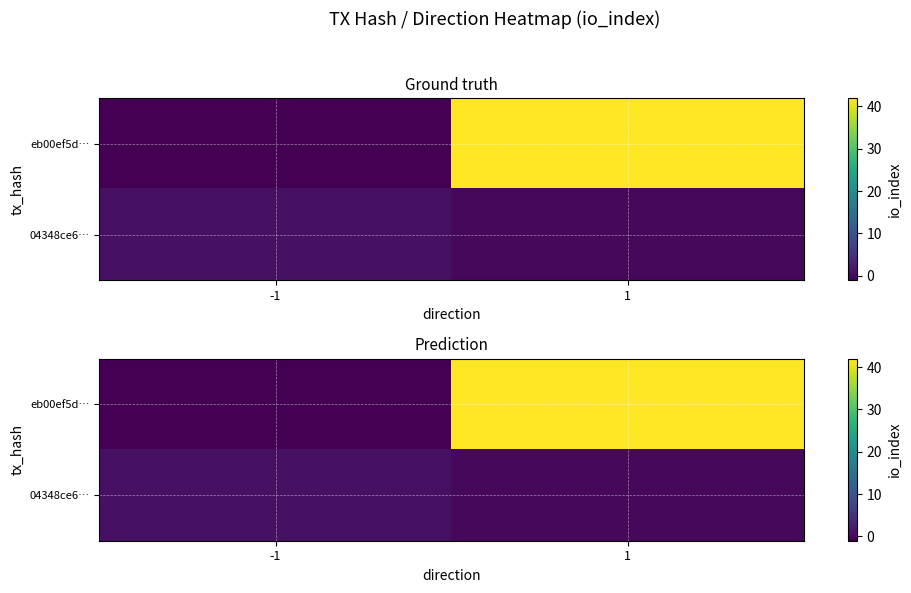

Rank the series by their maximum value, from highest to lowest.

eb00ef5d…, 04348ce6…